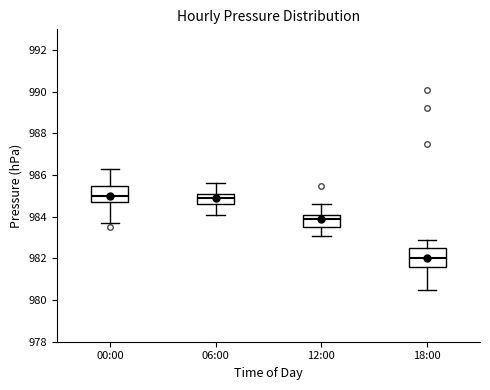

Reading left to right, read every box against the y-axis: the position of its median line, the range the box covers, and the ends of its whiskers. The values are not printed on the chart, so give them approximately, as read against the axis.

00:00: median 985.0, box 984.8 to 985.6, whiskers 983.8 to 986.4
06:00: median 985.0, box 984.6 to 985.2, whiskers 984.2 to 985.6
12:00: median 984.0, box 983.6 to 984.2, whiskers 983.2 to 984.6
18:00: median 982.0, box 981.6 to 982.6, whiskers 980.6 to 983.0